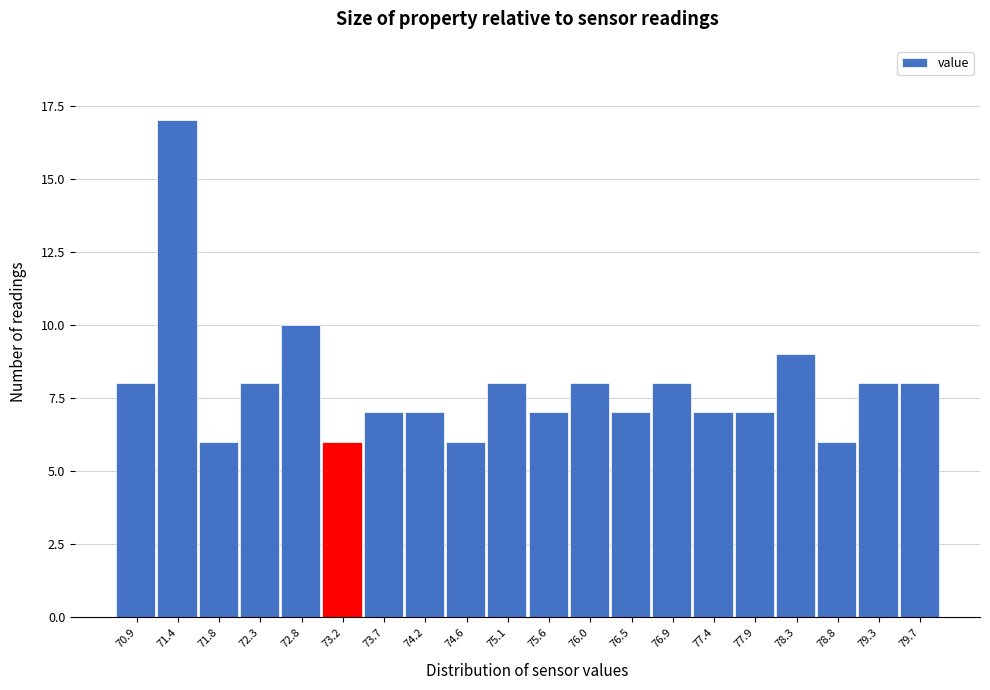

Reading left to right, extract all data points from this chart.

8	17	6	8	10	6	7	7	6	8	7	8	7	8	7	7	9	6	8	8